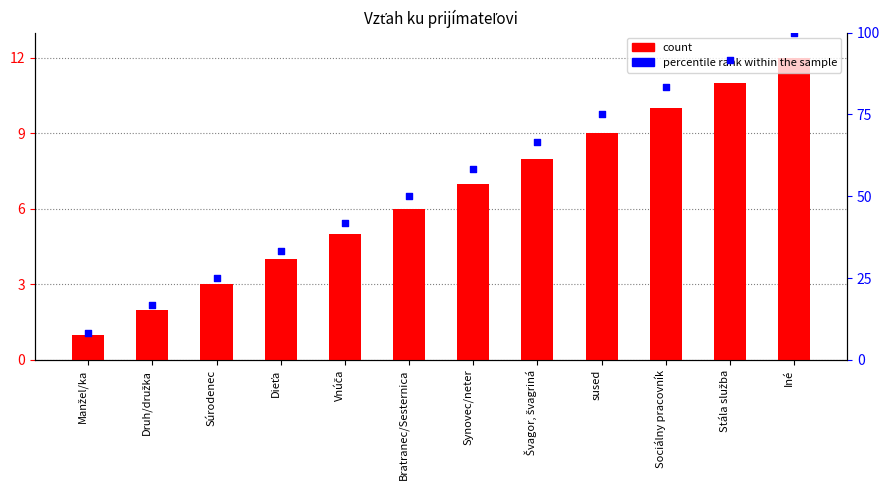

Which series reaches the maximum Y coordinate?

percentile rank within the sample